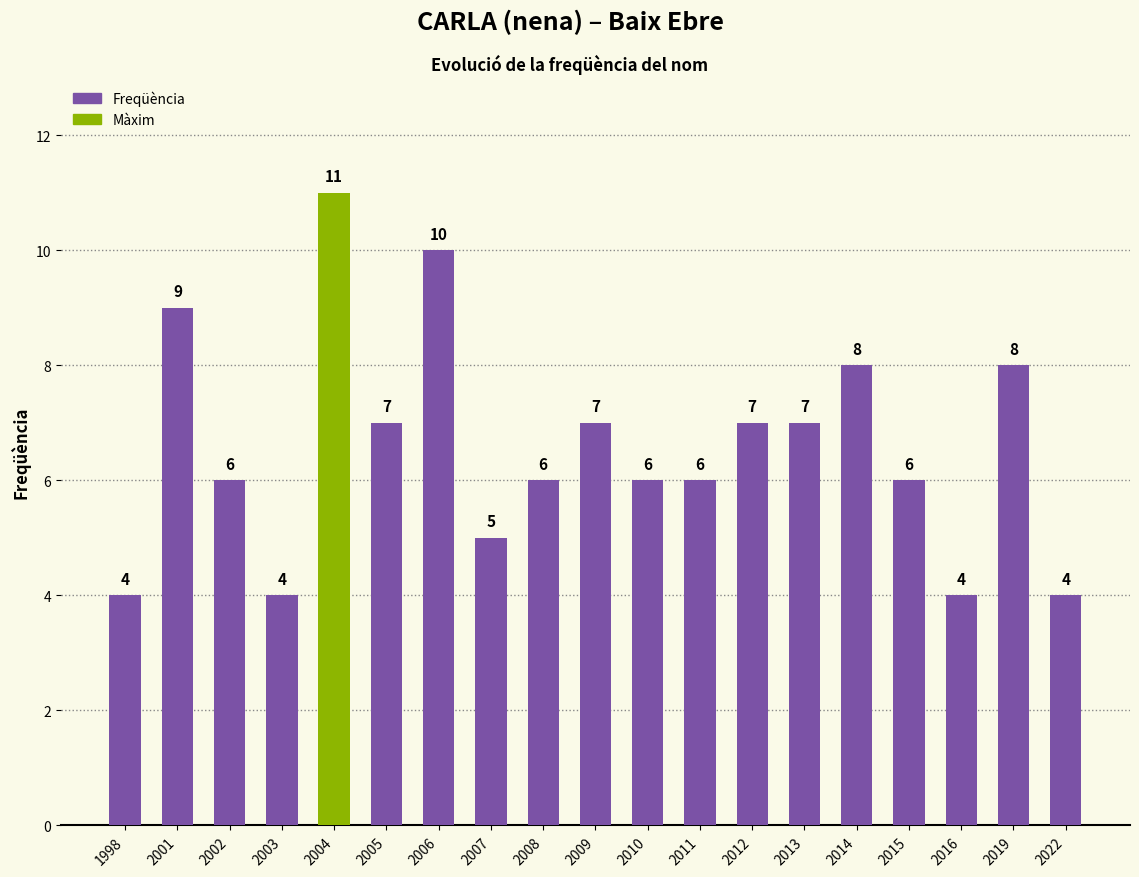

What is the approximate value at 2006?

10